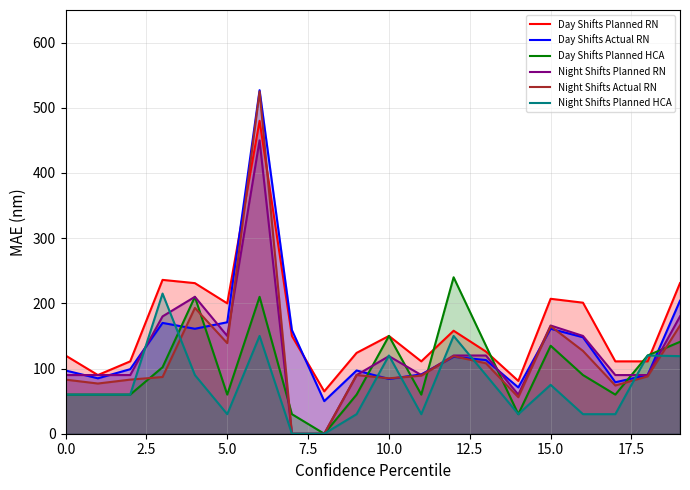

How many lines are shown in the chart?

6